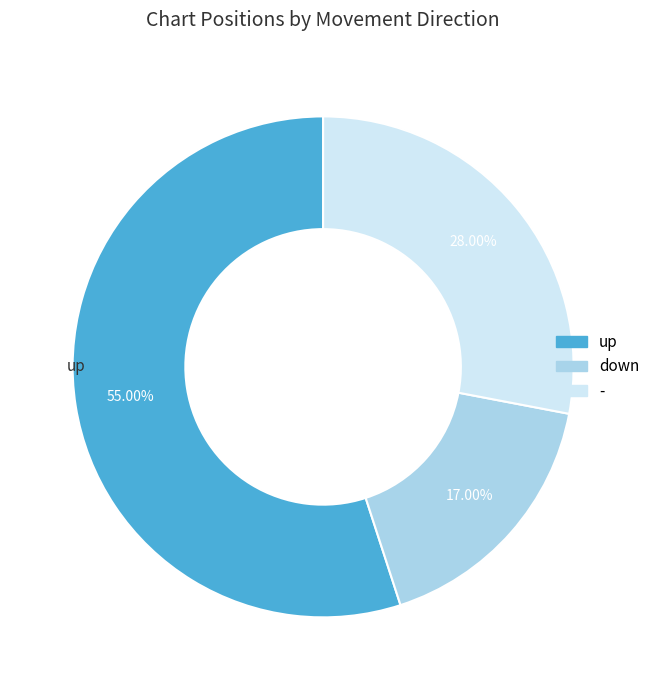

How many segments does this pie chart have?

3